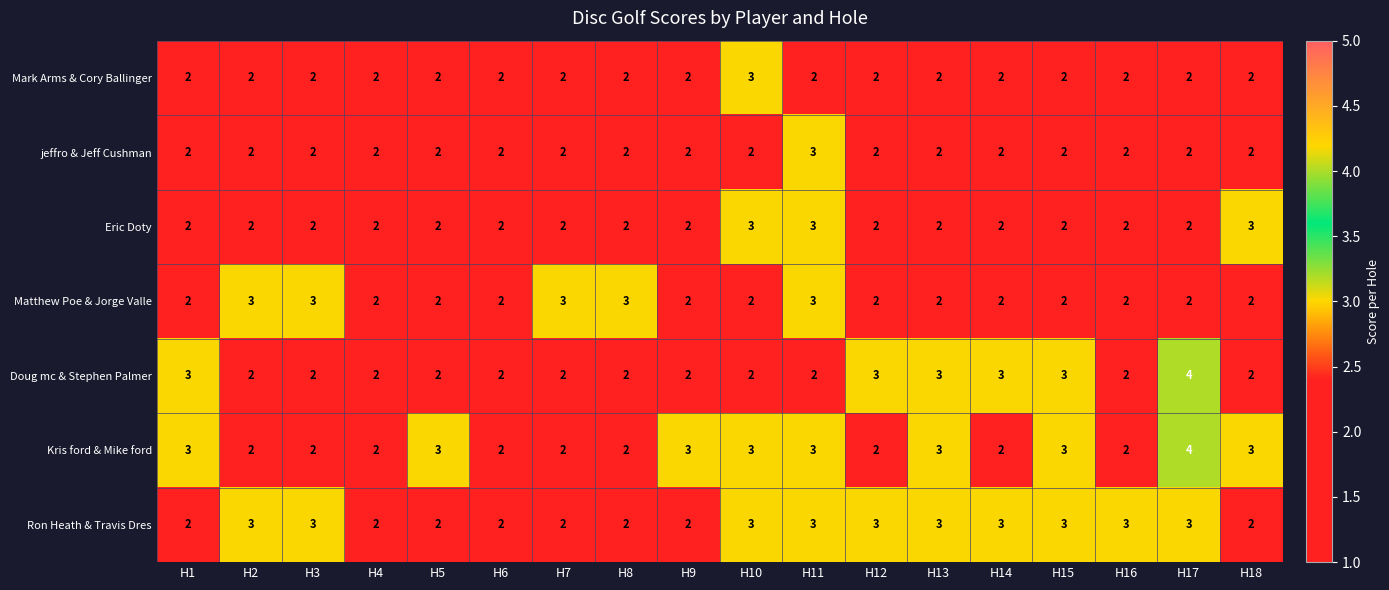

What is the maximum value shown in the chart?

4